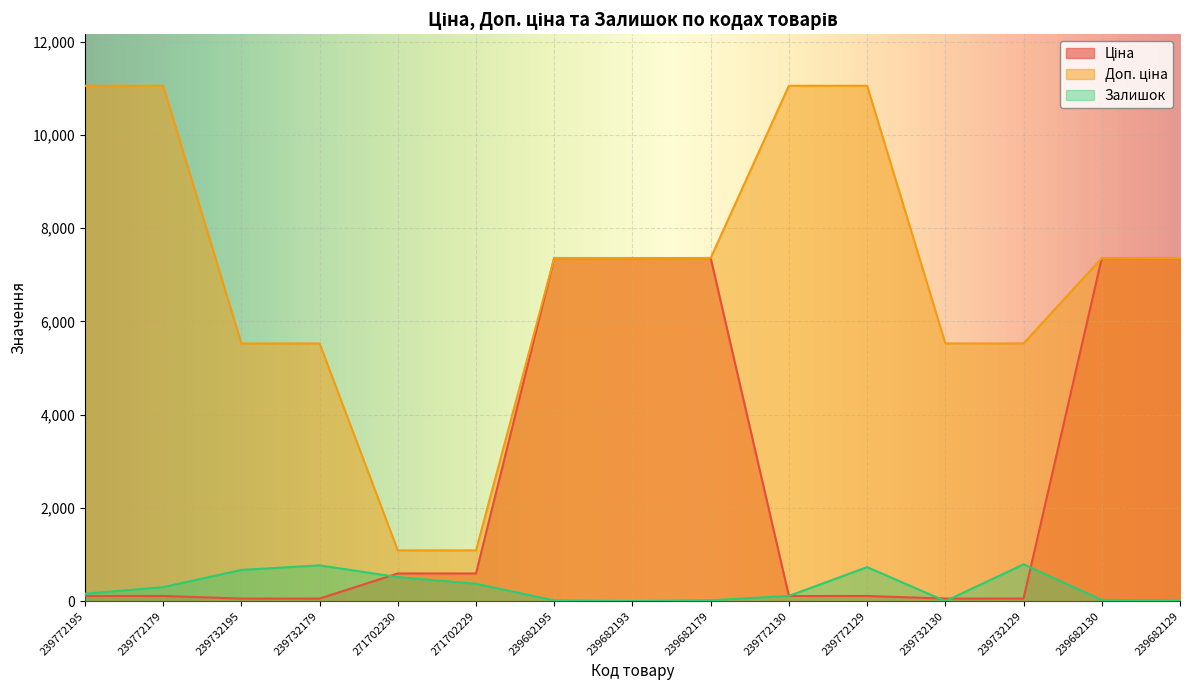

At which category is the sum across all series the highest?

239682130